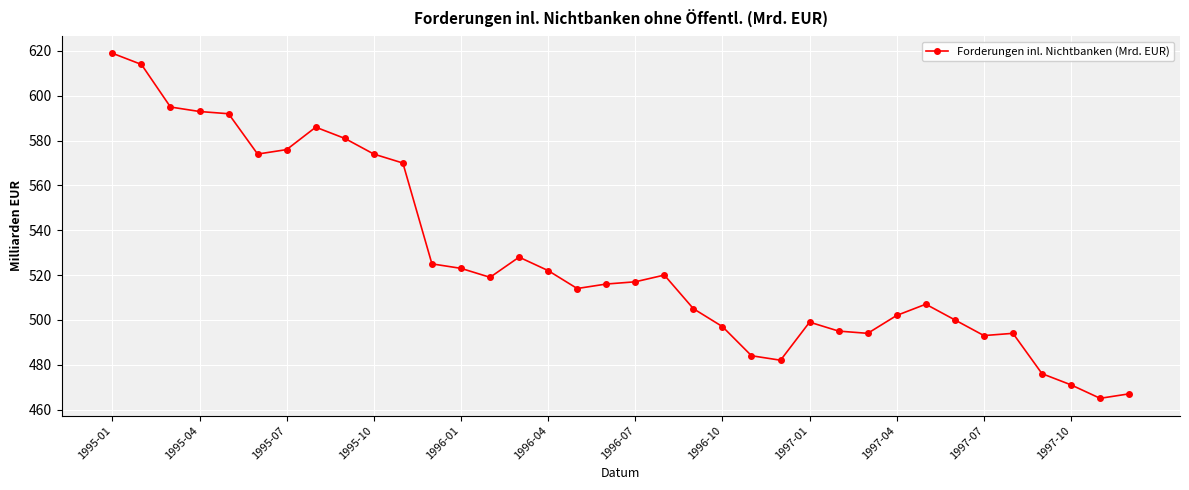

What is the value of the 7th point from the left?

576